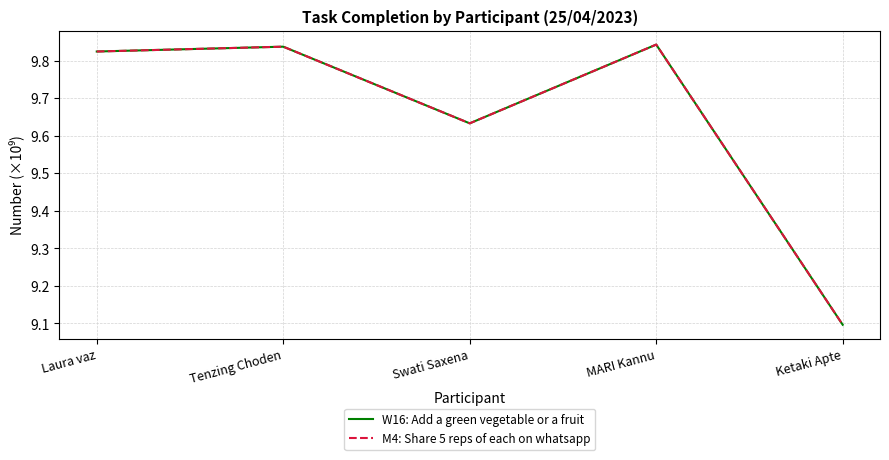

Reading left to right, what are all the values shown in this chart?

W16: Add a green vegetable or a fruit: Laura vaz=9.8	Tenzing Choden=9.8	Swati Saxena=9.6	MARI Kannu=9.8	Ketaki Apte=9.1
M4: Share 5 reps of each on whatsapp: Laura vaz=9.8	Tenzing Choden=9.8	Swati Saxena=9.6	MARI Kannu=9.8	Ketaki Apte=9.1